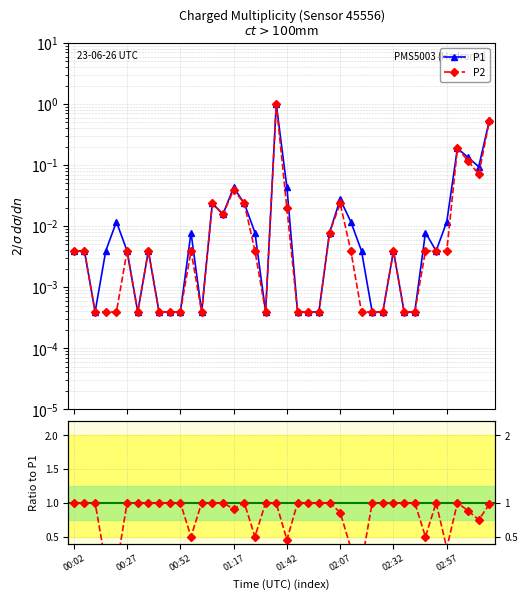

The P2 series shows 0.0 at 00:52. True or false?

True